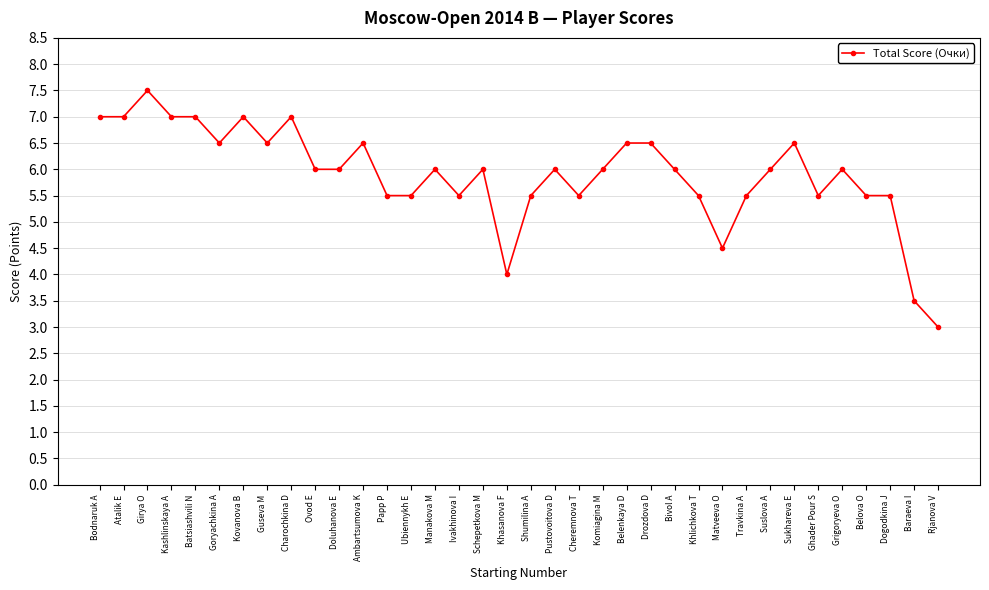

What is the approximate value at Doluhanova E?

6.0